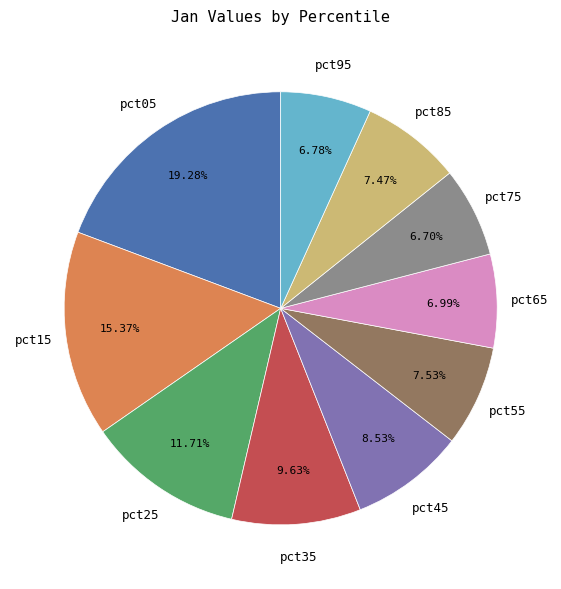

To the nearest percent, what percentage of the pie is pct75?

7%